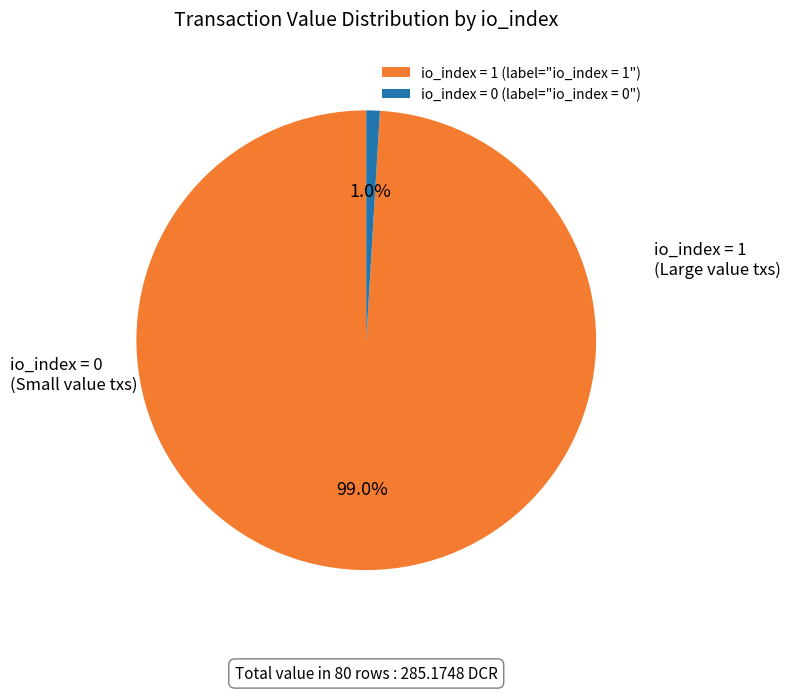

Is there a majority slice in this chart?

Yes